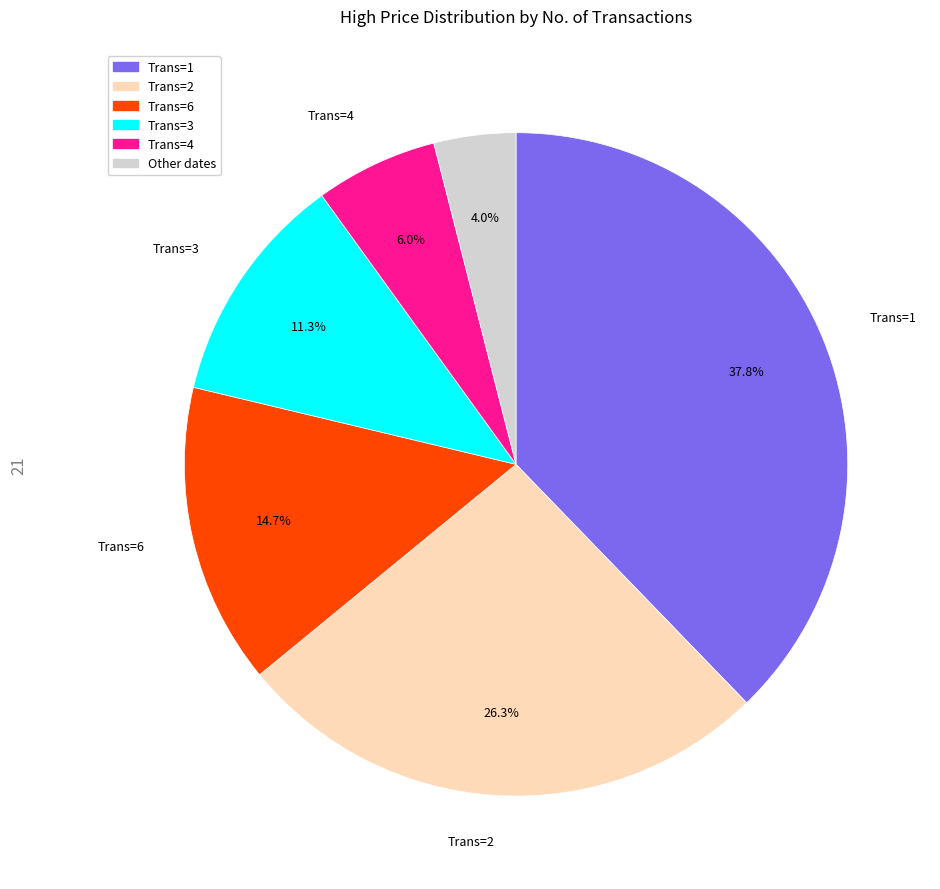

Is there a majority slice in this chart?

No